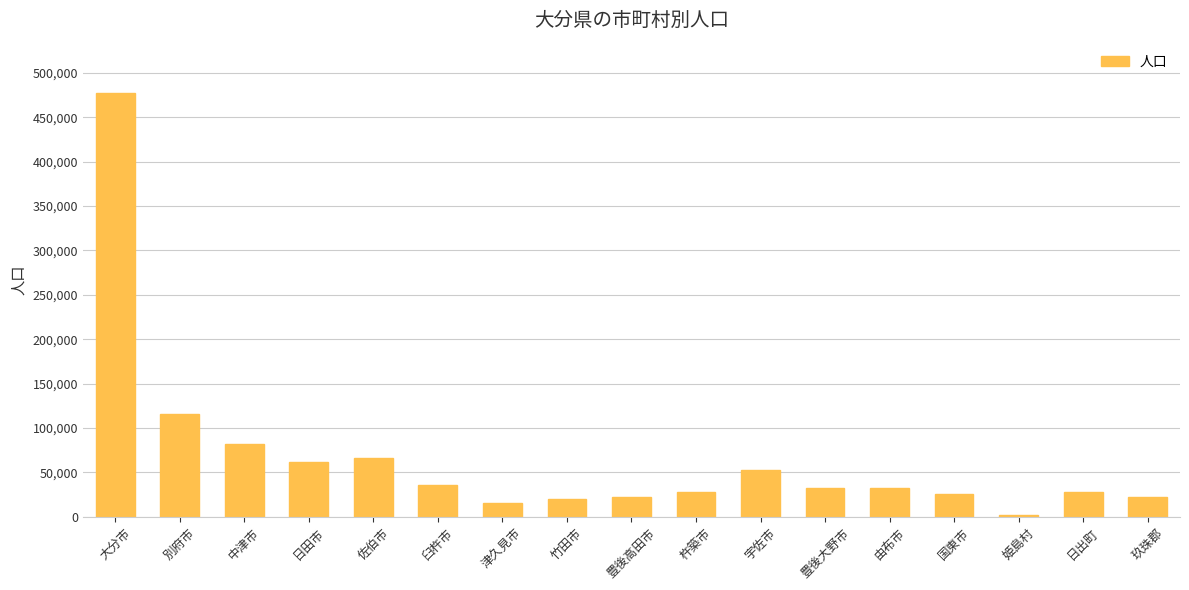

Read the value at 中津市, to the nearest 10.

82490